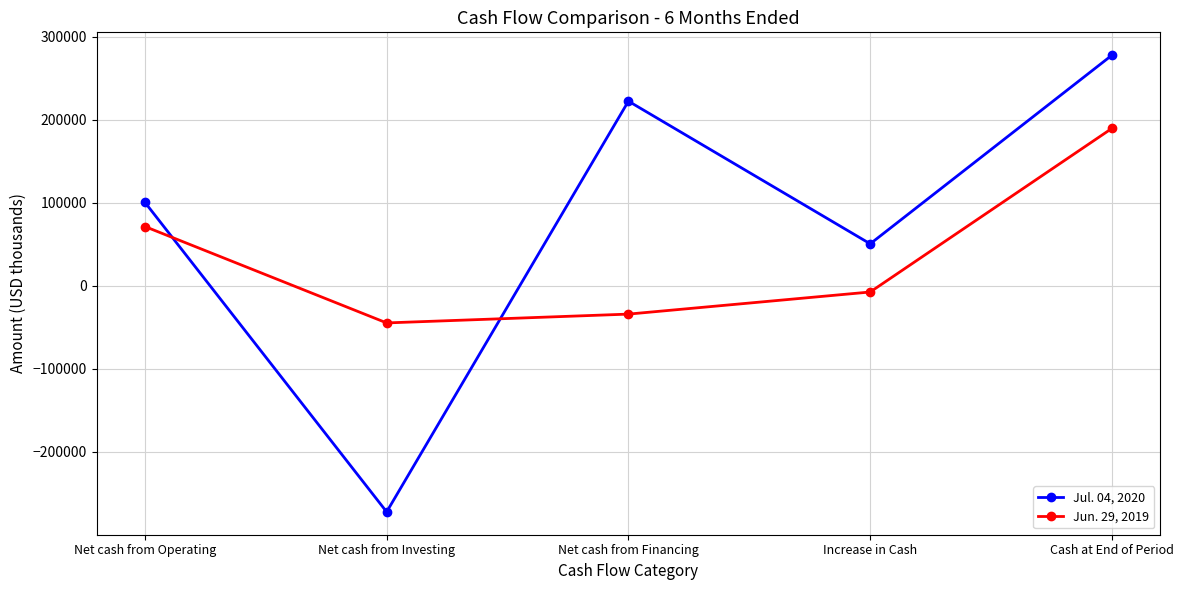

Where is Jun. 29, 2019 nearest to the value 72408?

Net cash from Operating